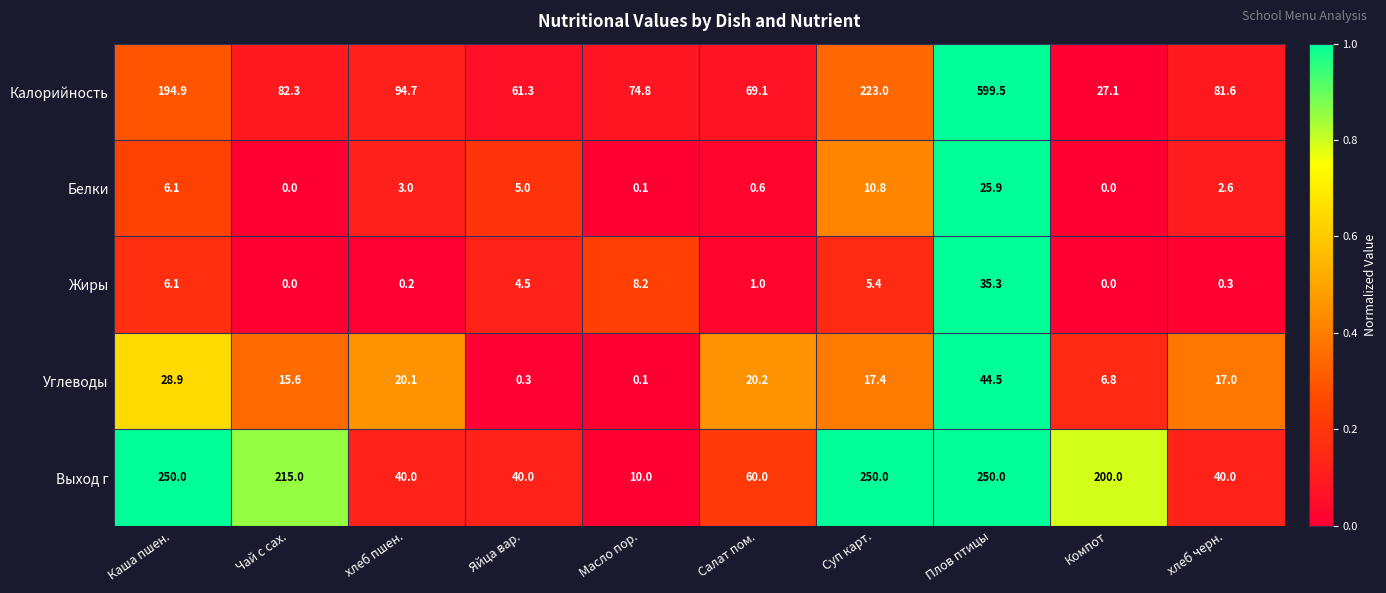

How many categories are shown in the chart?

10